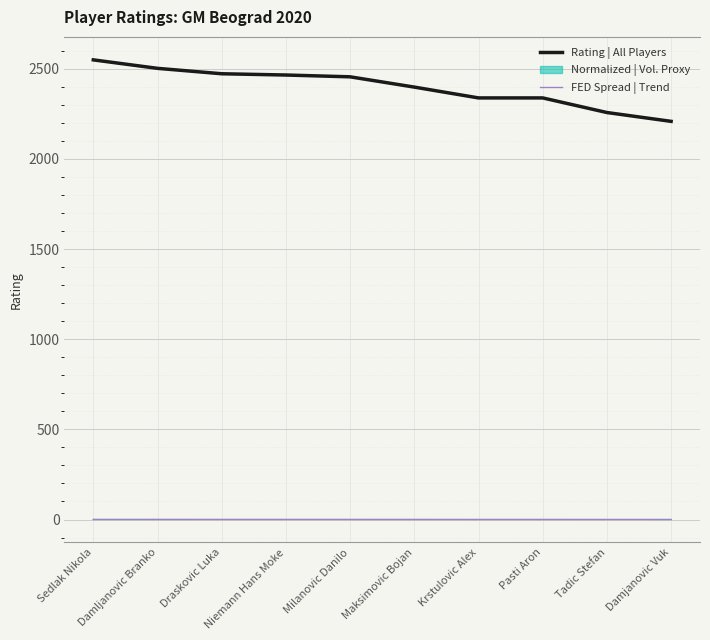

Is it true that Rating | All Players equals 3818.3 at Damljanovic Branko?

False